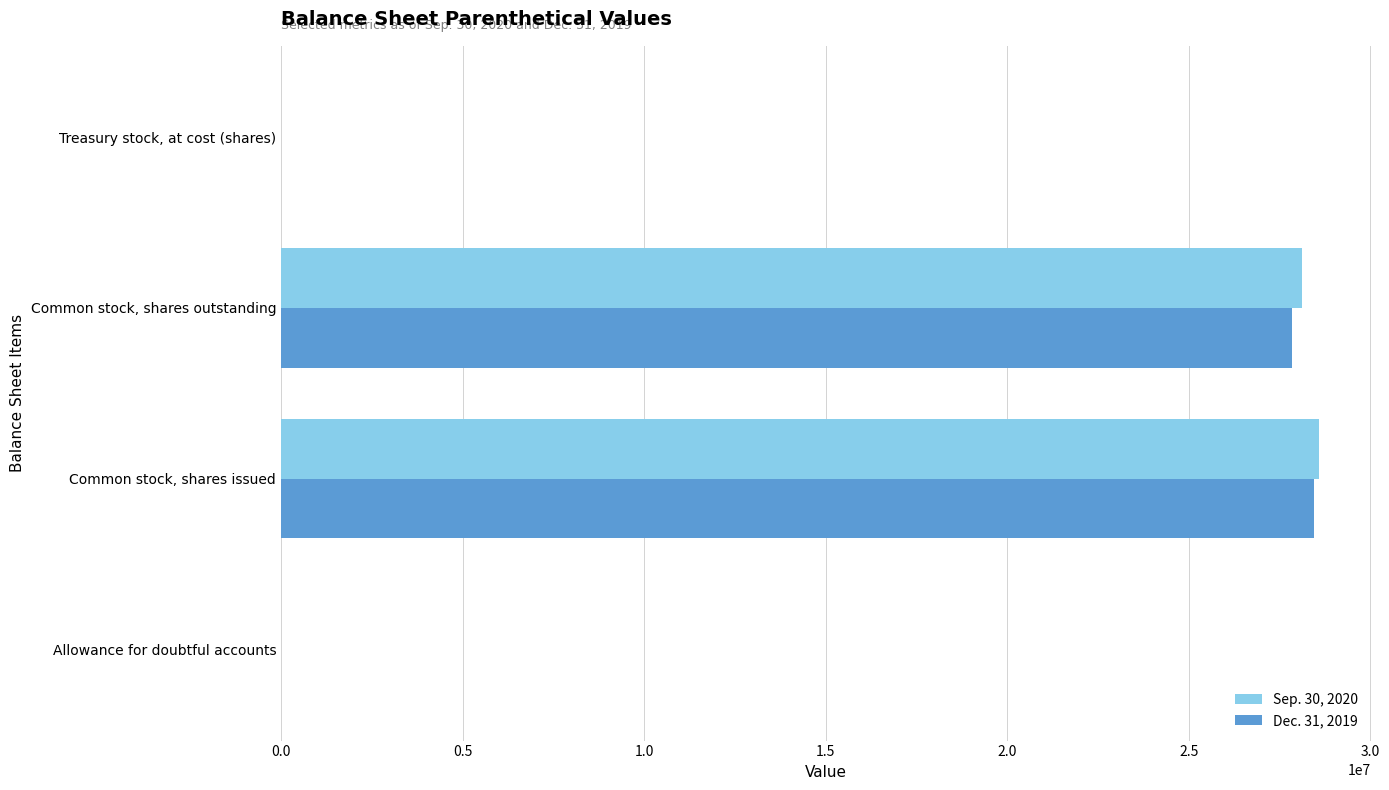

The Sep. 30, 2020 series shows 28119000 at Common stock, shares outstanding. True or false?

True